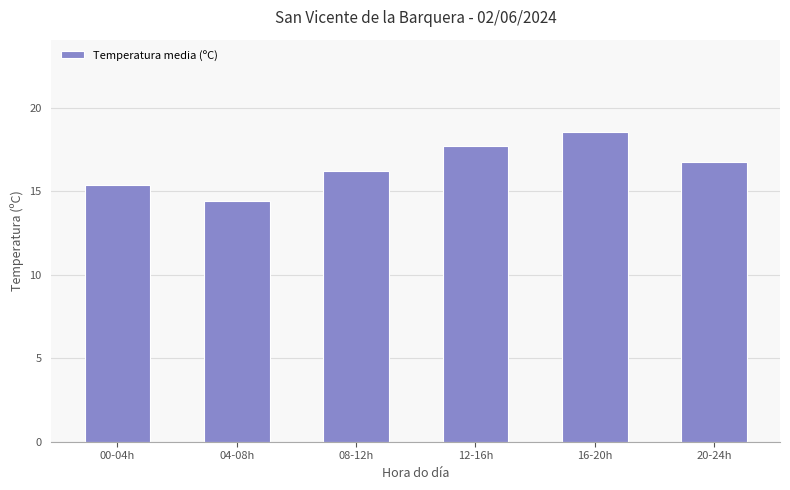

Rank the categories by value from lowest to highest.

04-08h, 00-04h, 08-12h, 20-24h, 12-16h, 16-20h